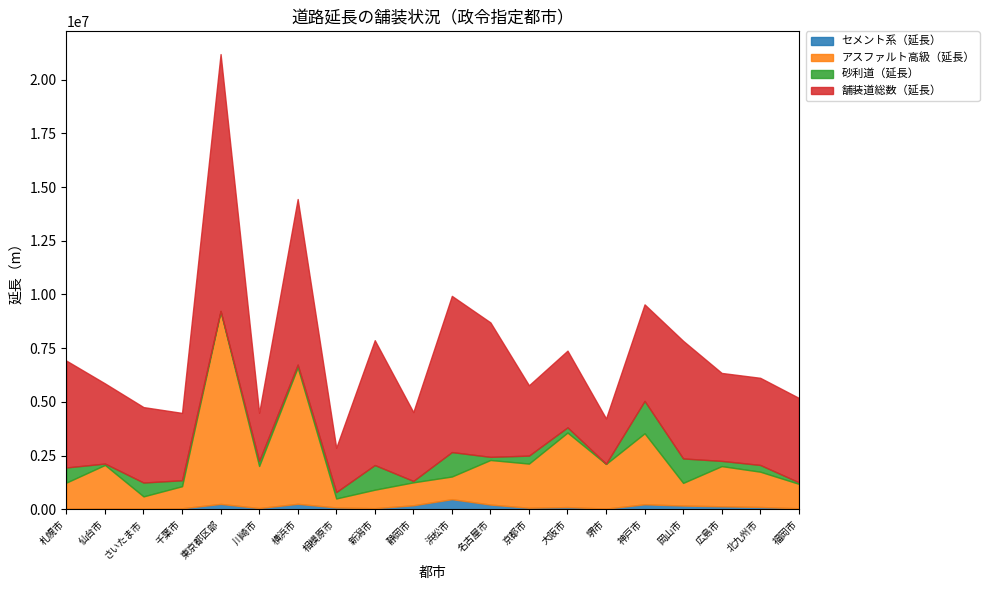

How many lines are shown in the chart?

4